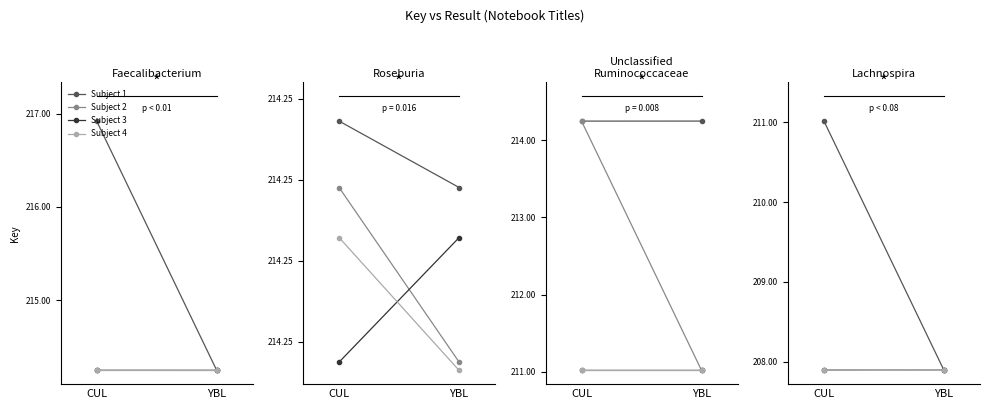

How many lines are shown in the chart?

4